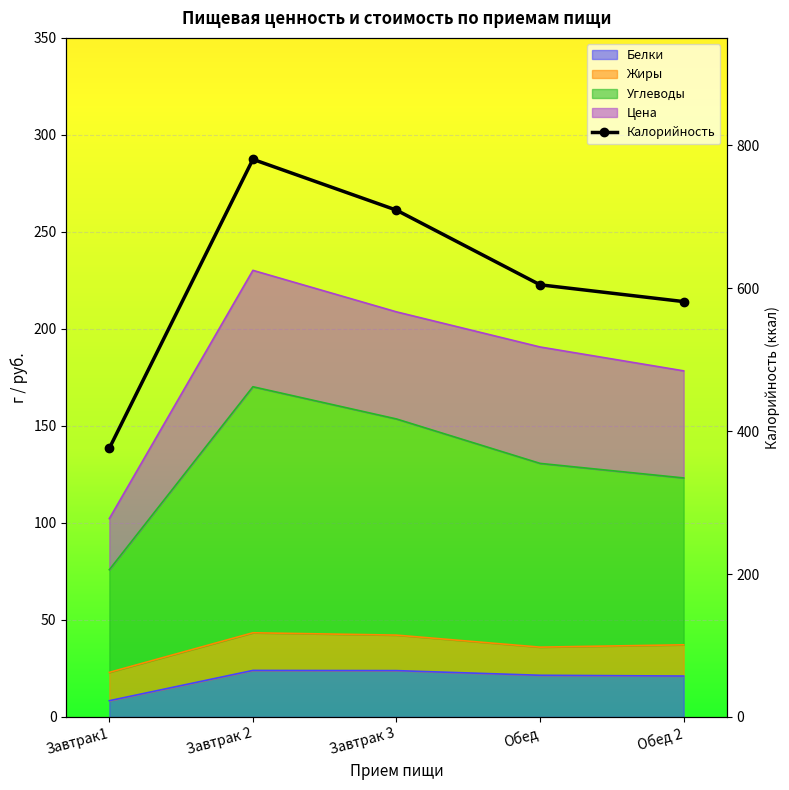

Which series has the largest total across all categories?

Калорийность